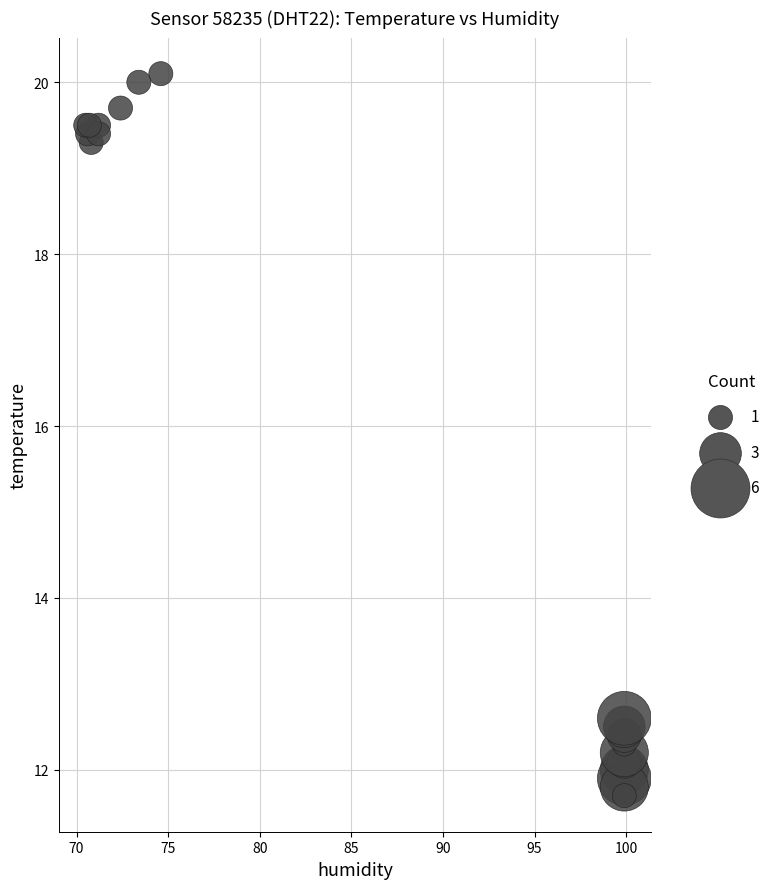

What Y value in the scatter plot is closest to 15?

12.6